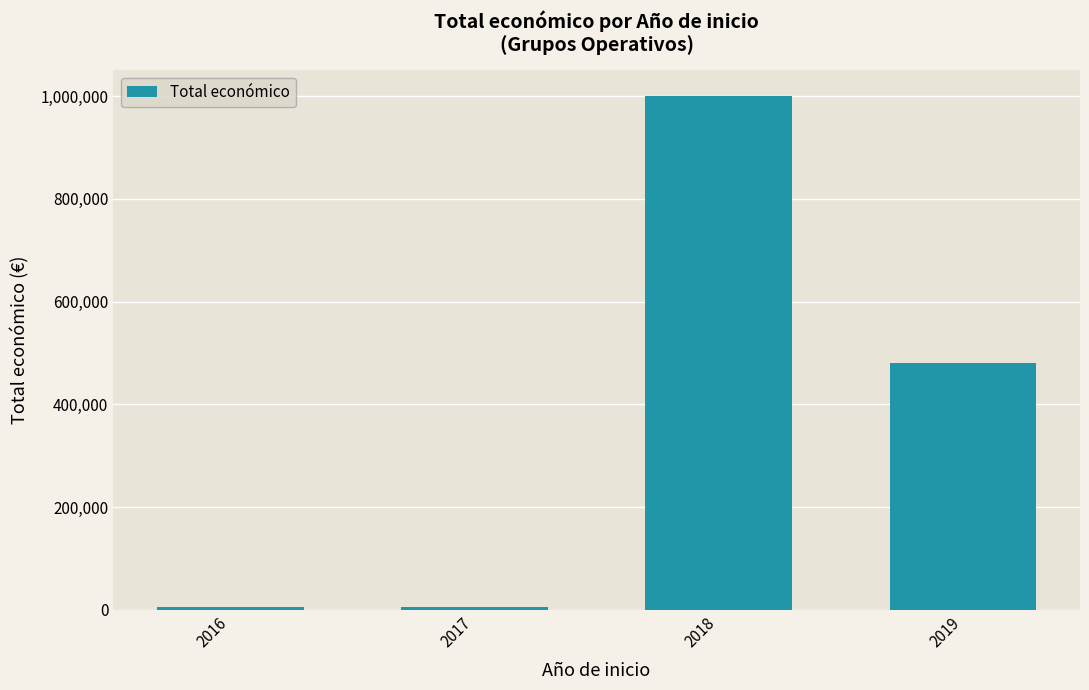

Approximately how many times larger is the value at 2017 compared to 2016?

0.8